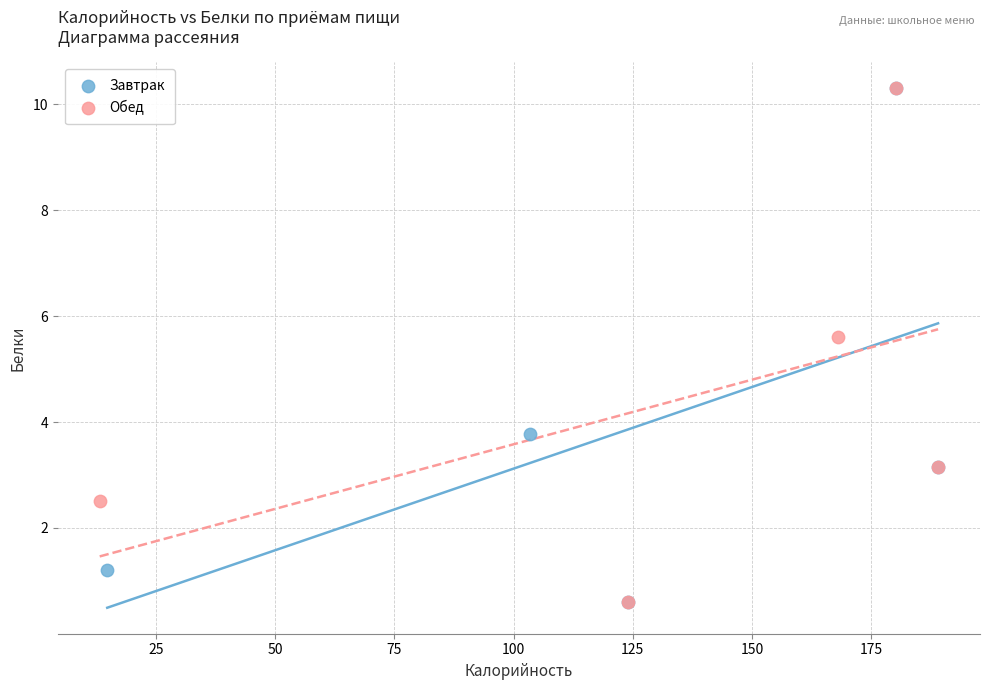

What are all the series names shown in the legend?

Завтрак, Обед